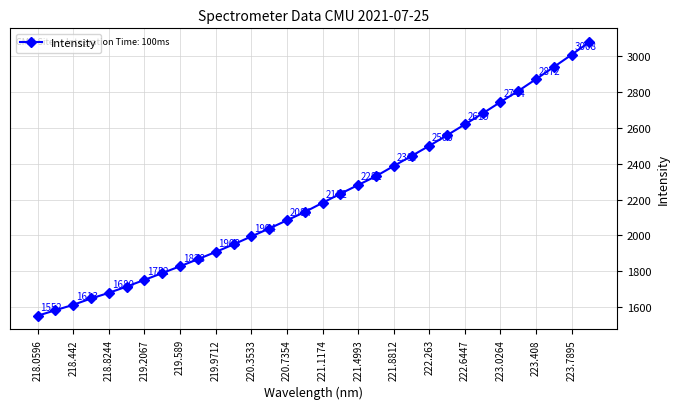

How many data points are above 2181?

16